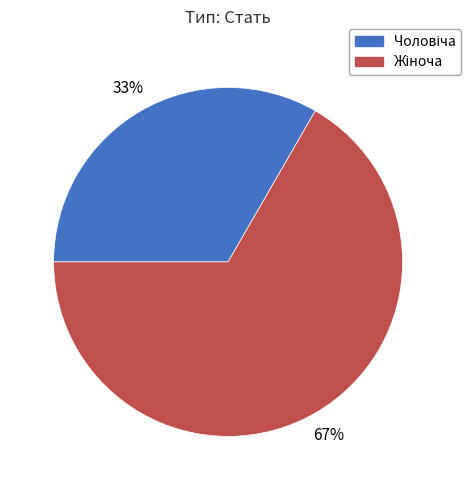

Is there a majority slice in this chart?

Yes